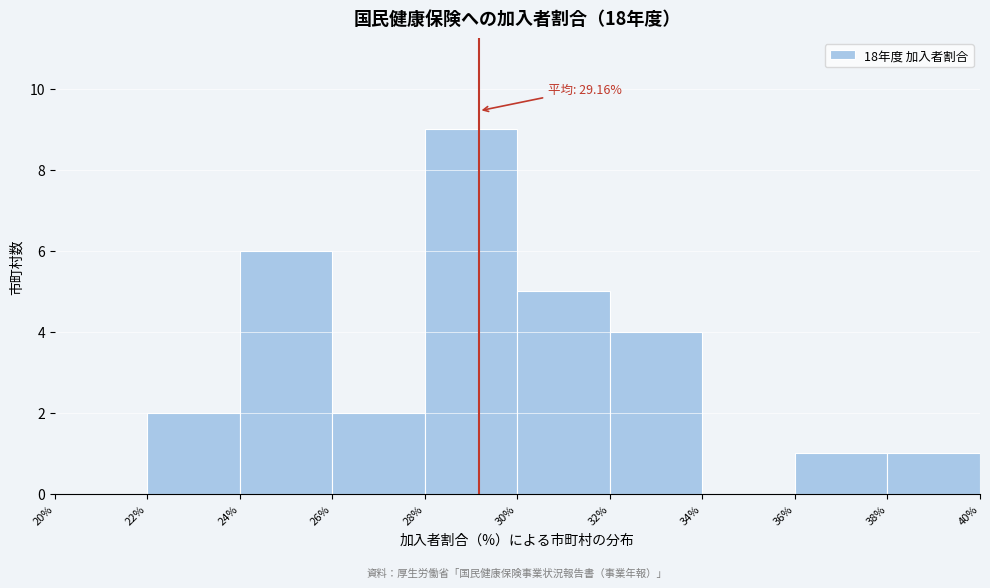

Which range on the x-axis has the tallest bar?

28% to 30%